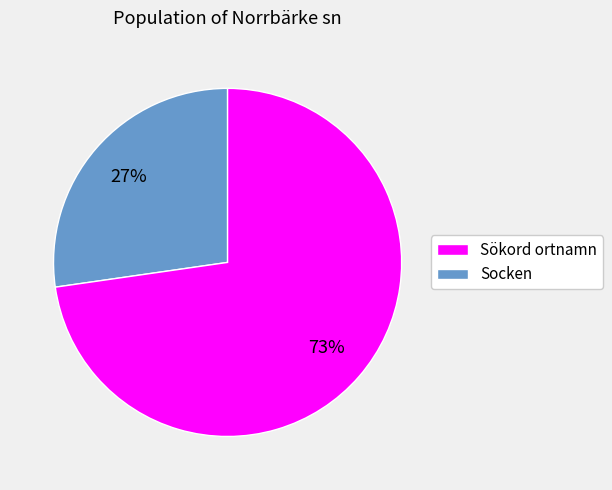

Is there a majority slice in this chart?

Yes